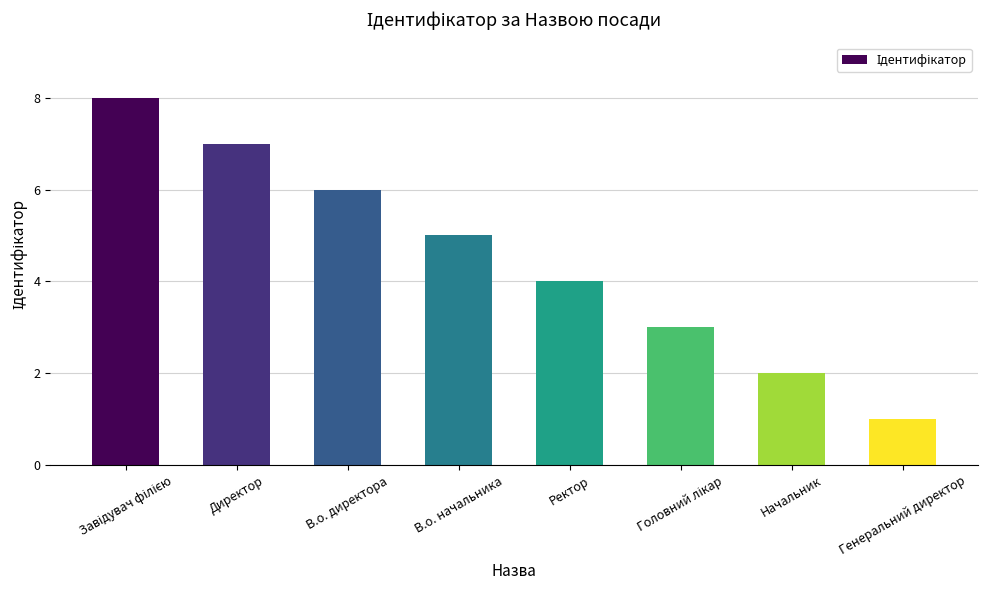

How many data points are less than 5?

4